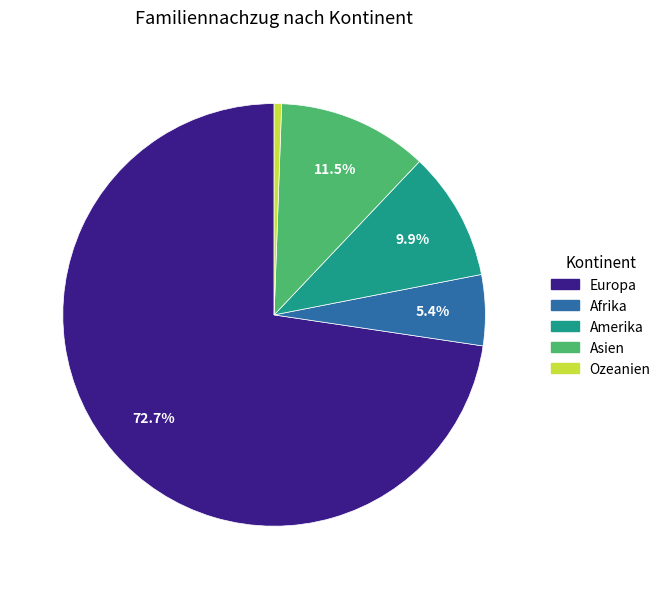

What percentage is the Ozeanien slice, to the nearest percent?

1%